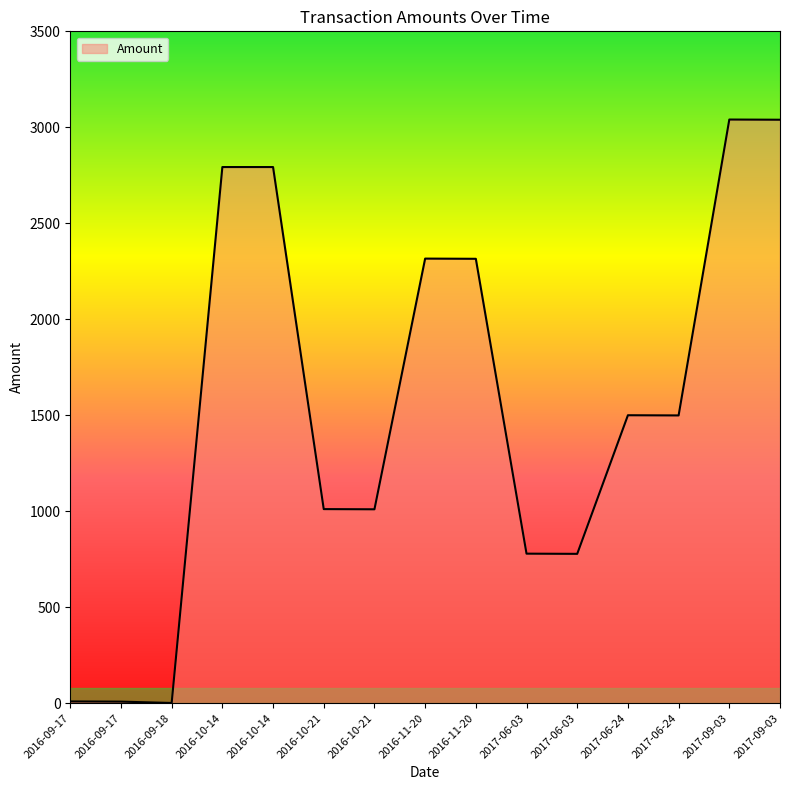

Is this an area chart (filled region under the line)?

Yes